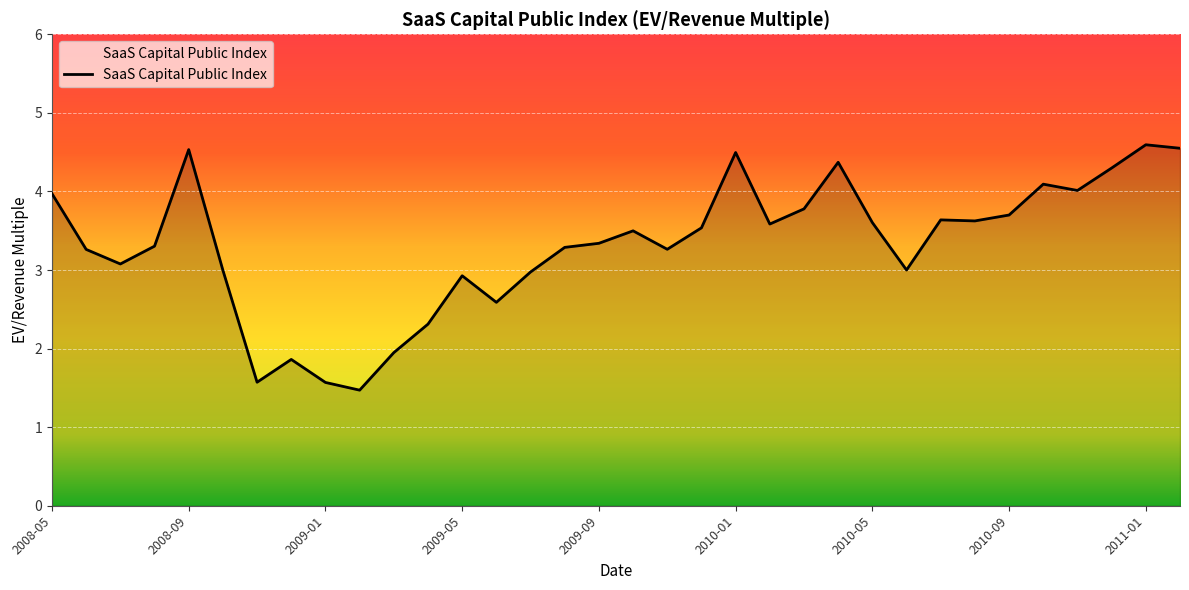

What is the difference between the maximum and minimum values?

3.1